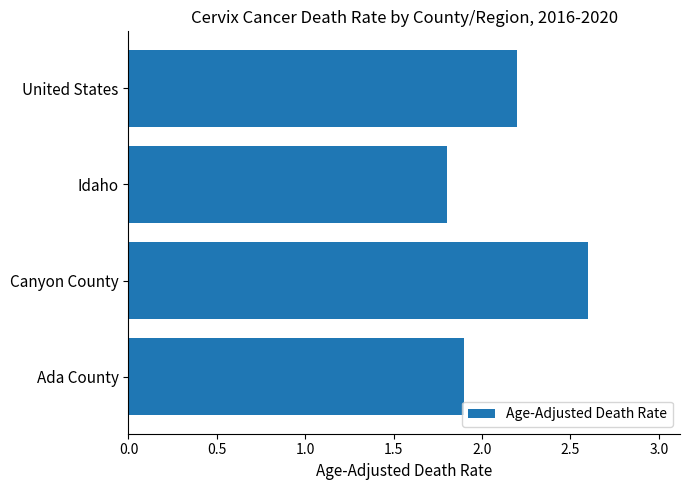

At which category does the chart reach its peak across all series?

Canyon County